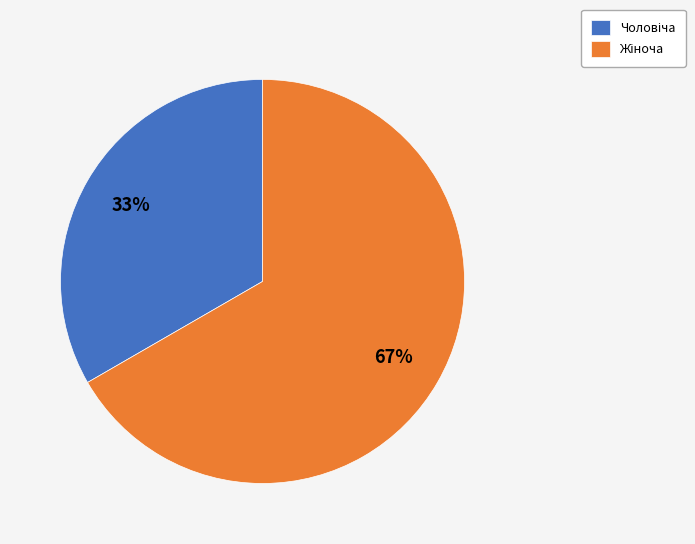

Is there any slice that represents more than half of the pie?

Yes